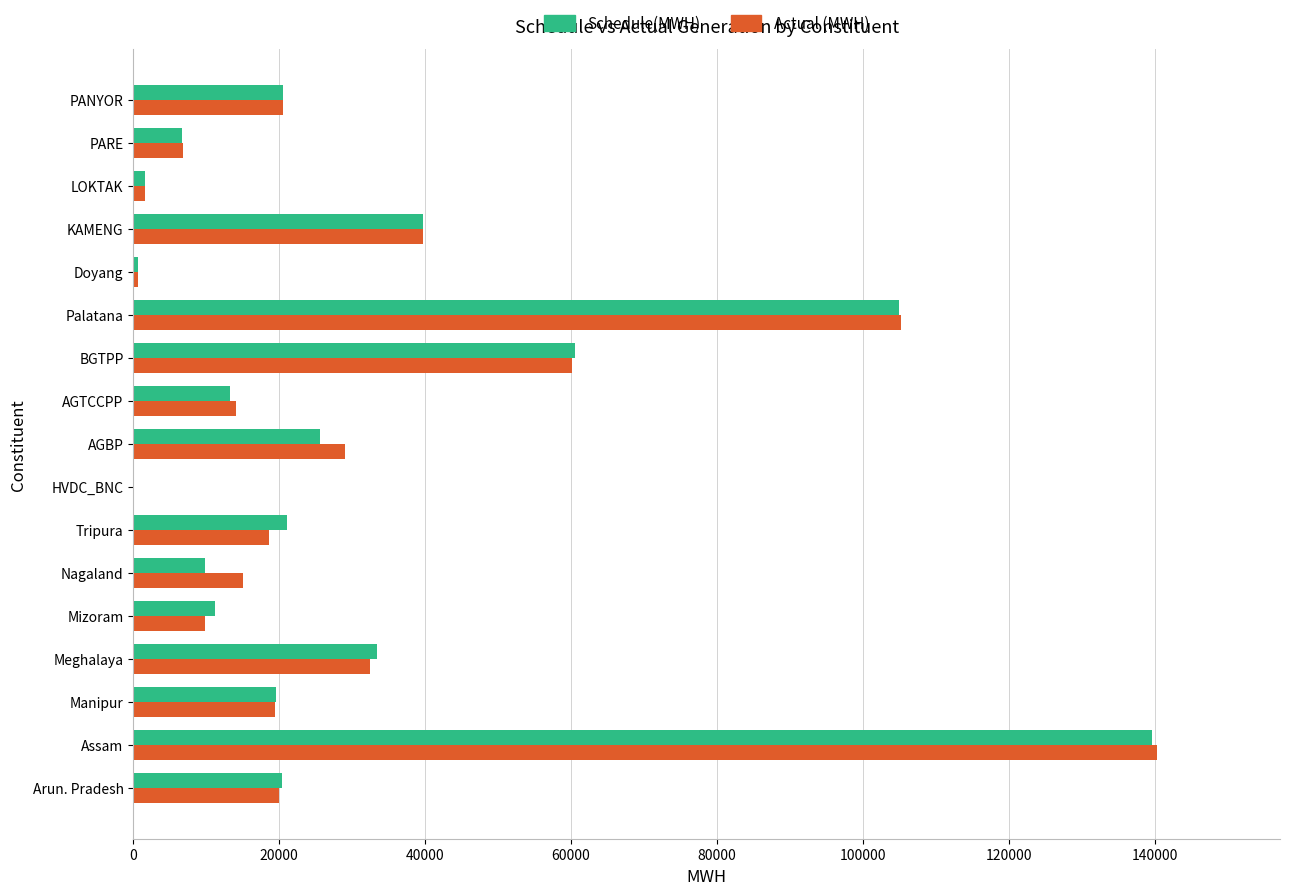

Which label corresponds to the largest value in the chart?

Assam